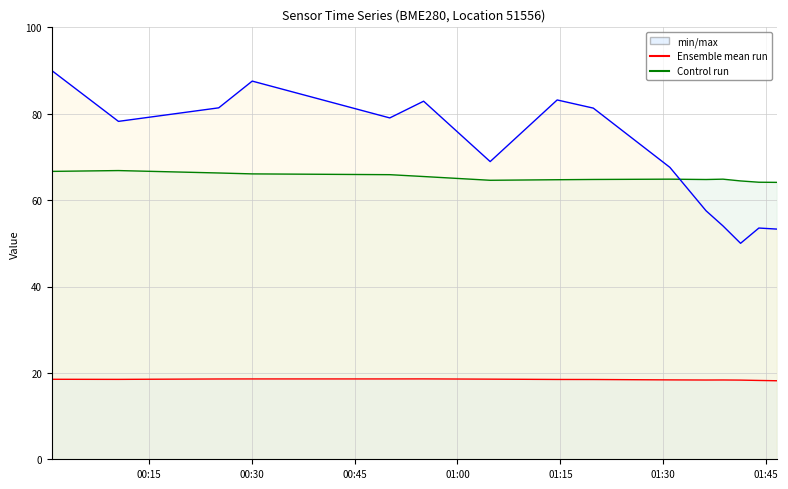

What is the value of the humidity point at the 2nd from the left?

66.8